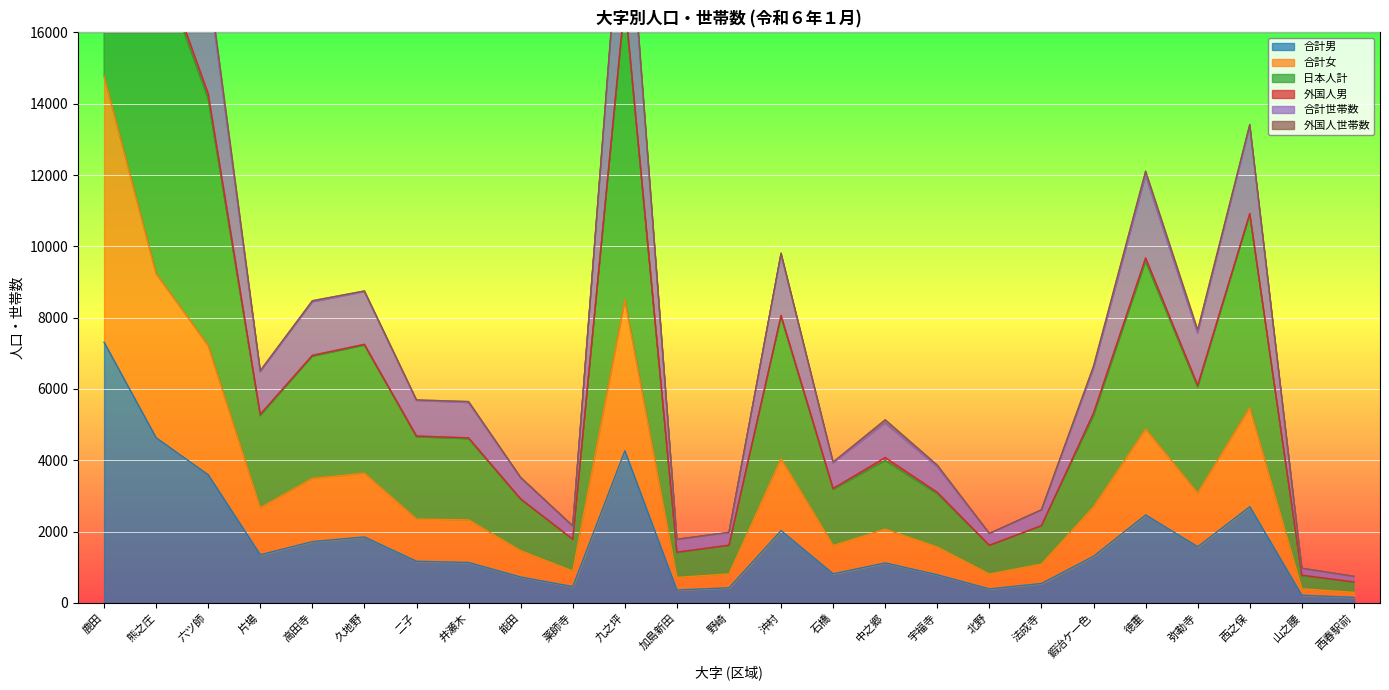

Is the value of 合計男 at 宇福寺 greater than the value of 合計世帯数 at 片場?

No